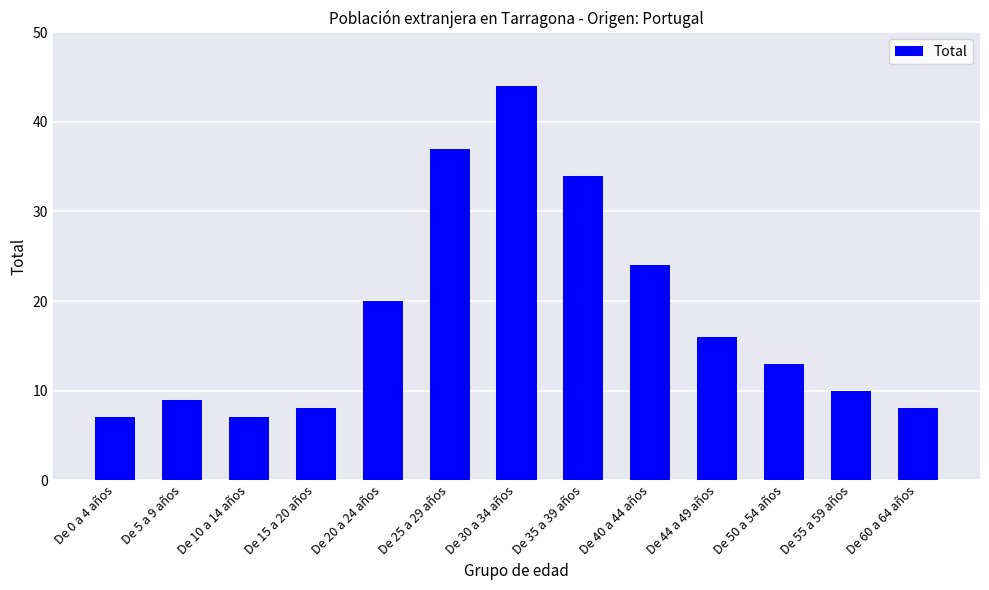

What is the difference between the maximum and minimum values?

37